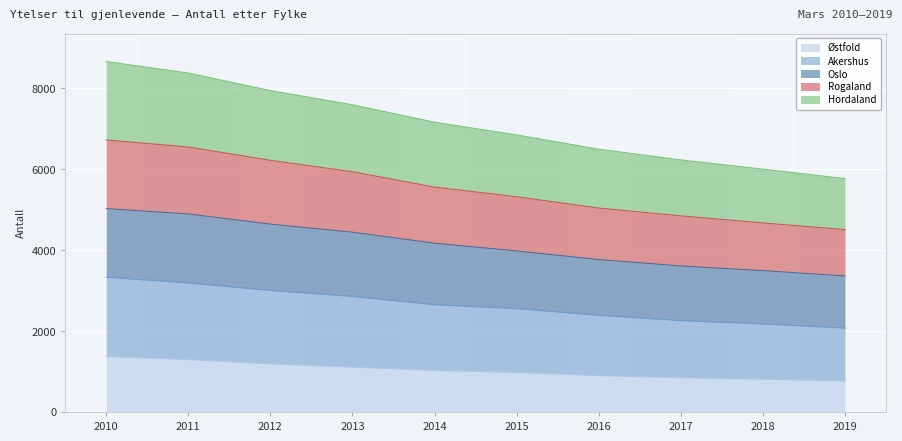

How many lines are shown in the chart?

5